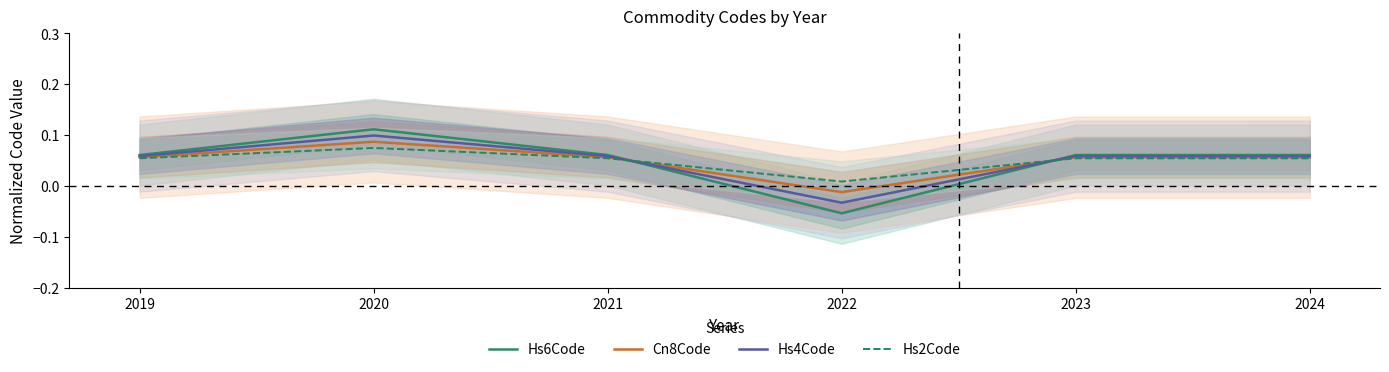

Rank the categories by Hs6Code value from lowest to highest.

2022, 2019, 2023, 2021, 2024, 2020